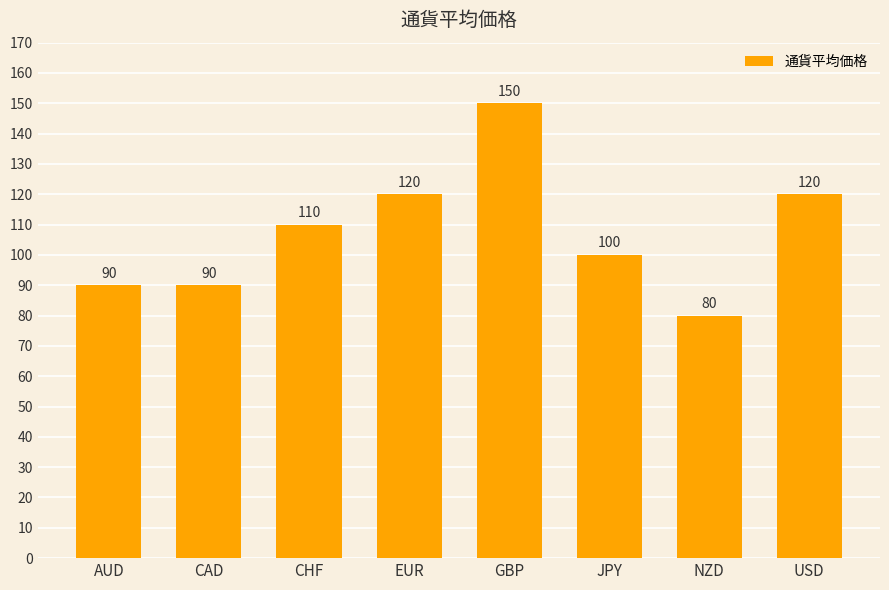

What is the smallest value displayed?

80